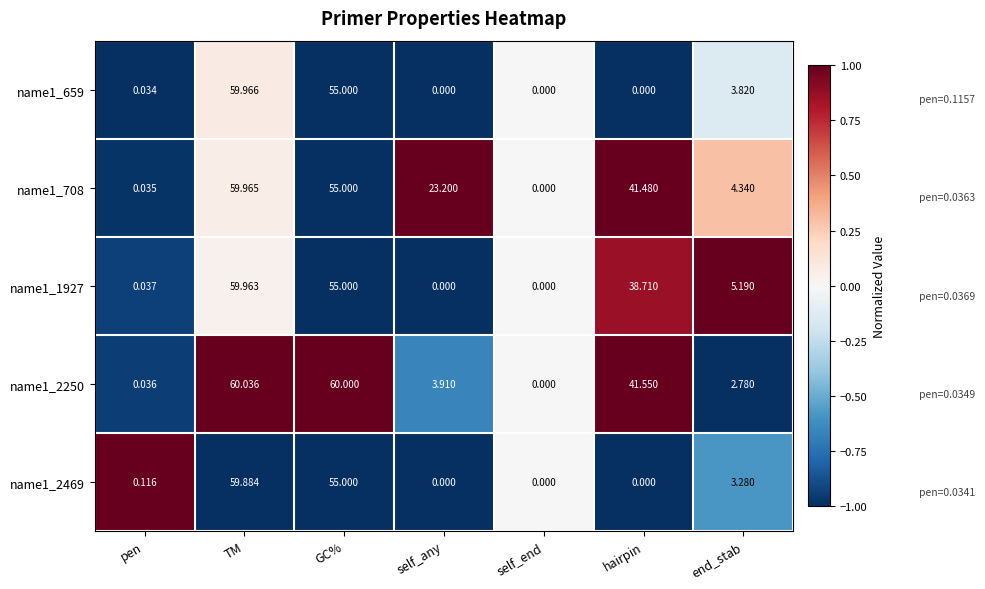

Which category has the highest value in the name1_2250 series?

TM